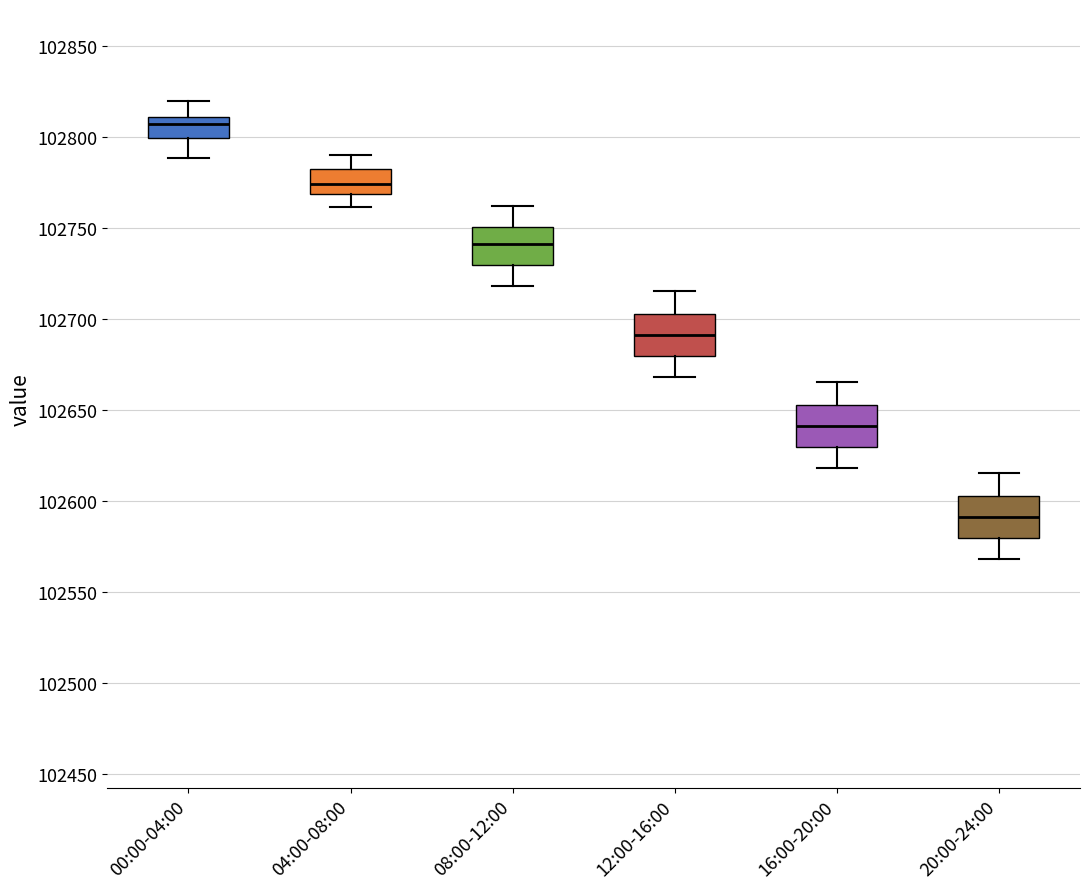

Reading left to right, transcribe this box plot: for each box, give where its median line is, the range the box spans, and where its two whiskers end, as read against the y-axis. The values are not printed on the chart, so give them approximately, as read against the axis.

00:00-04:00: median 102805, box 102800 to 102810, whiskers 102790 to 102820
04:00-08:00: median 102775, box 102770 to 102785, whiskers 102760 to 102790
08:00-12:00: median 102740, box 102730 to 102750, whiskers 102720 to 102760
12:00-16:00: median 102690, box 102680 to 102705, whiskers 102670 to 102715
16:00-20:00: median 102640, box 102630 to 102655, whiskers 102620 to 102665
20:00-24:00: median 102590, box 102580 to 102605, whiskers 102570 to 102615